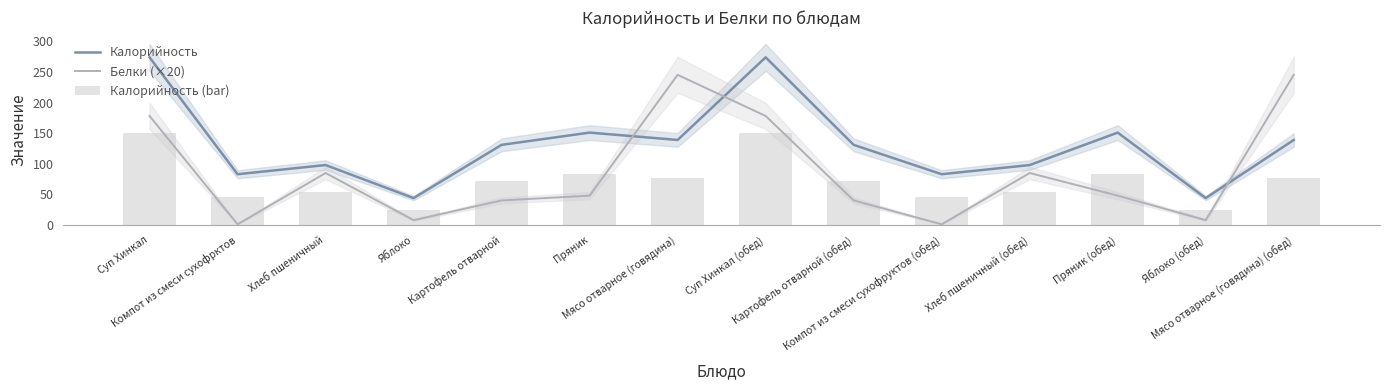

What is the difference between the maximum and second lowest values in the Калорийность series?

230.0